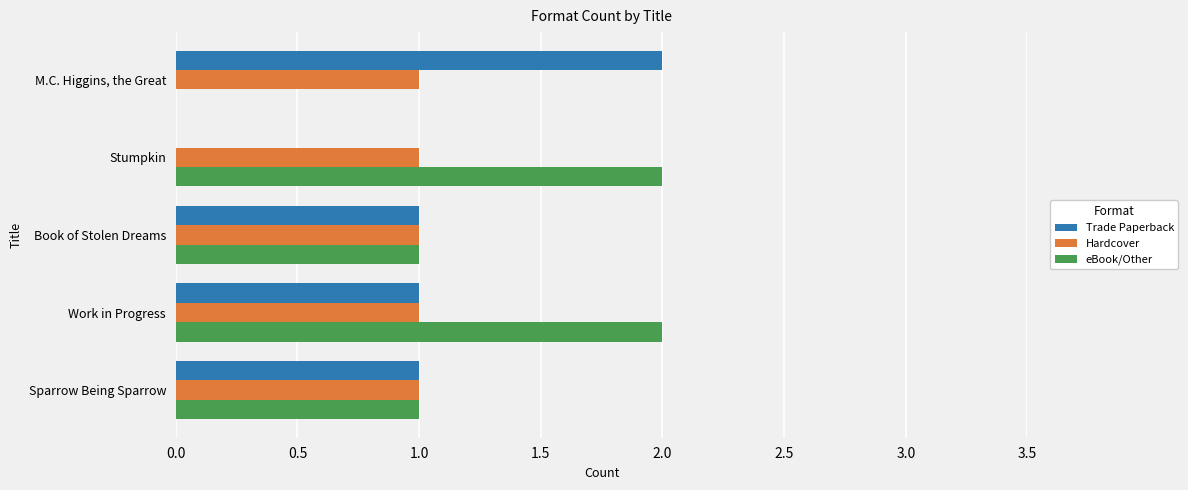

Is it true that Hardcover equals 1 at Sparrow Being Sparrow?

True